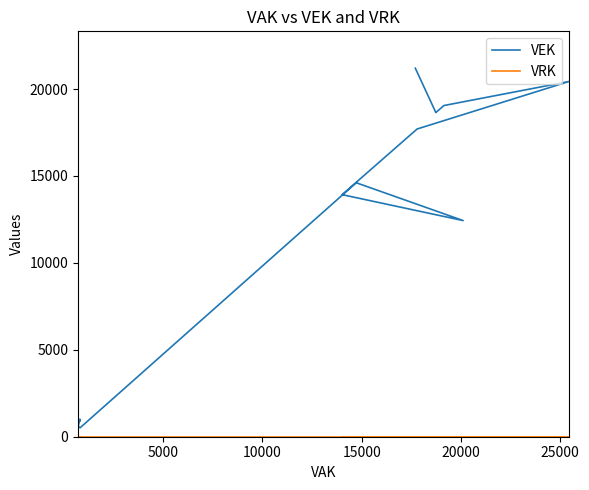

How many data points in VEK are above 14611?

6